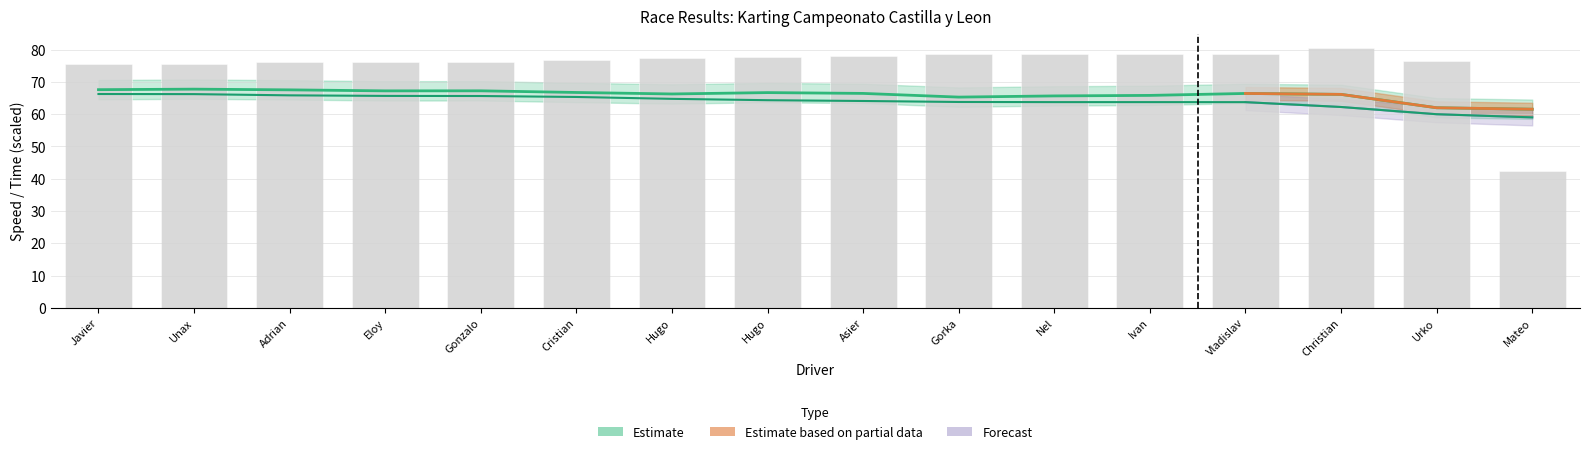

The Average Speed series shows 63.7 at Vladislav. True or false?

True